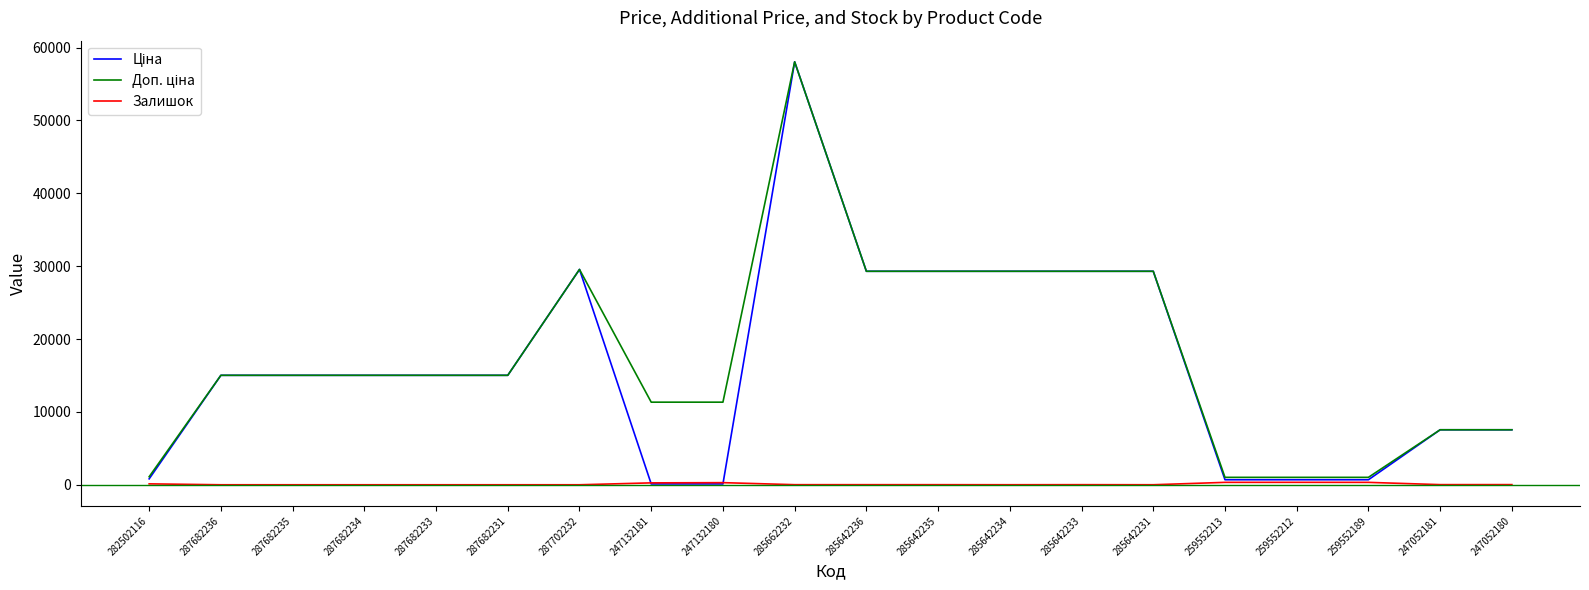

Does the chart display data point markers on the line(s)?

No